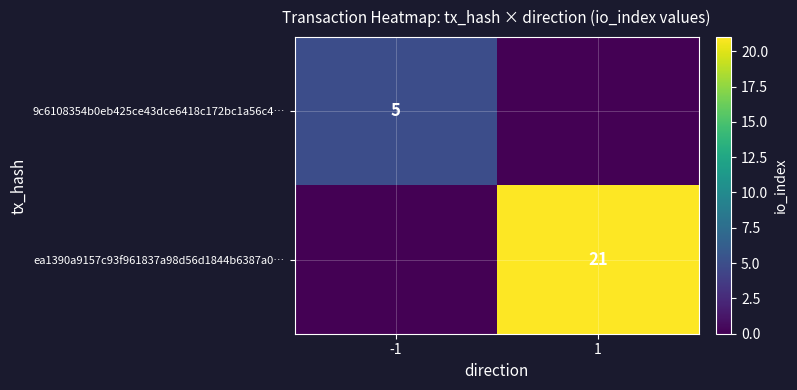

The 9c6108354b0eb425ce43dce6418c172bc1a56c4… series shows 8 at -1. True or false?

False